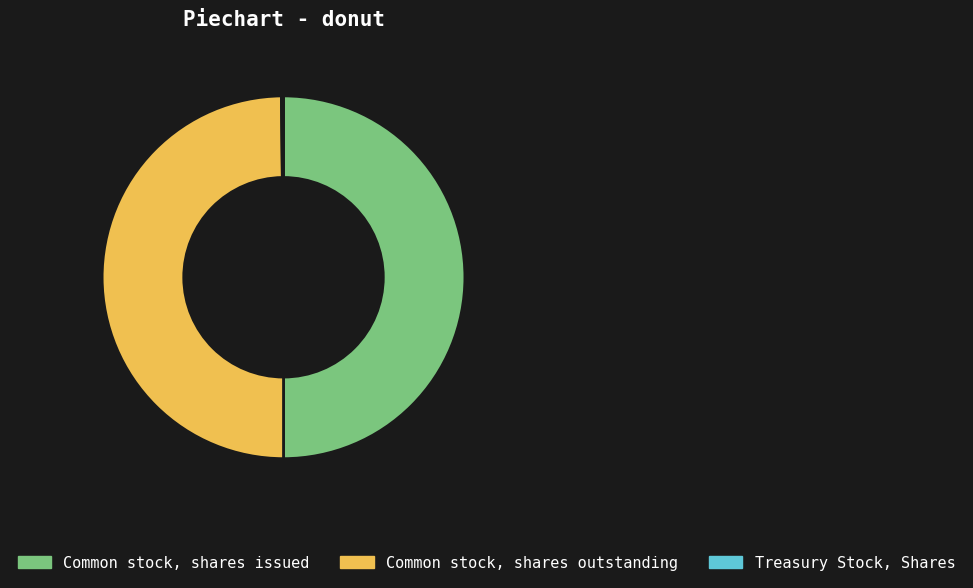

Is the sum of Common stock, shares issued and Common stock, shares outstanding greater than half?

Yes